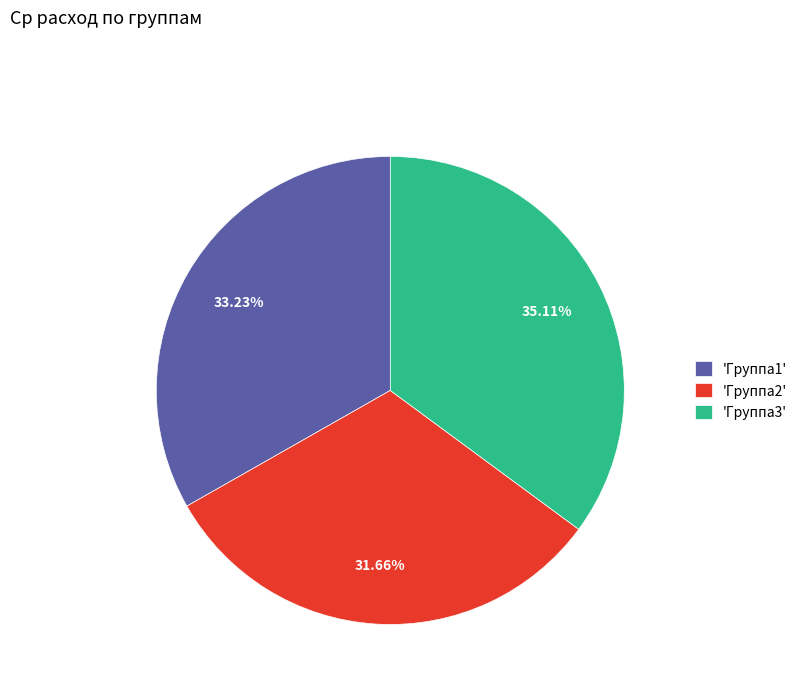

How many slices are in this pie chart?

3